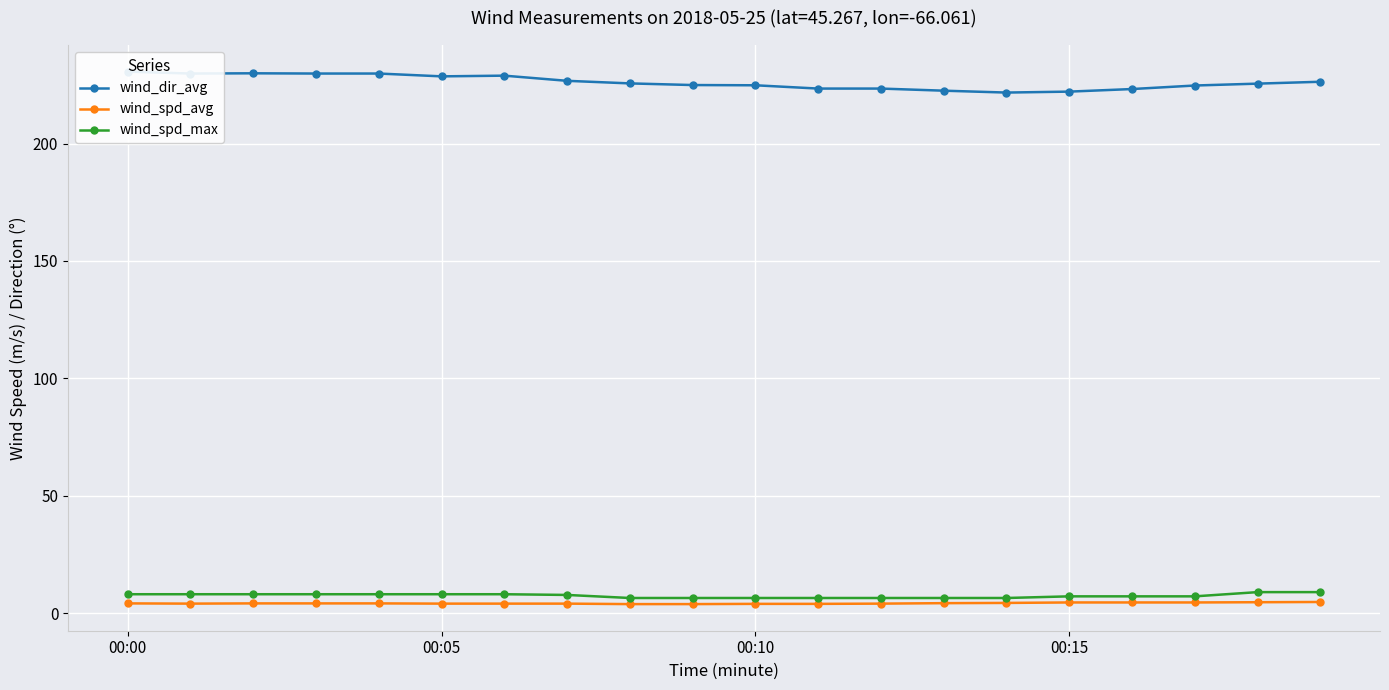

What is the label of the 9th point from the left?

8